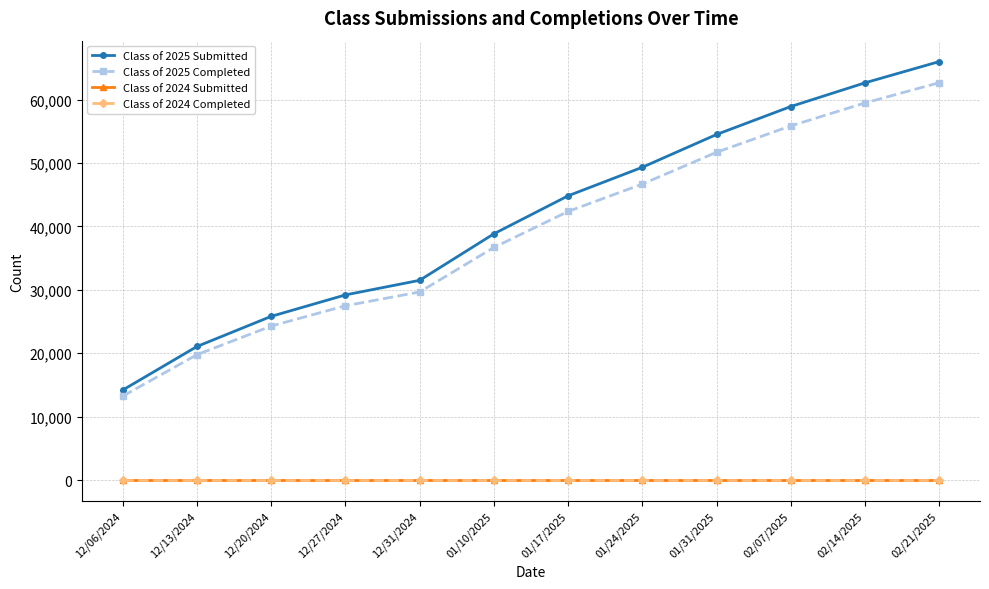

Which category has the lowest value in the Class of 2024 Completed series?

12/06/2024